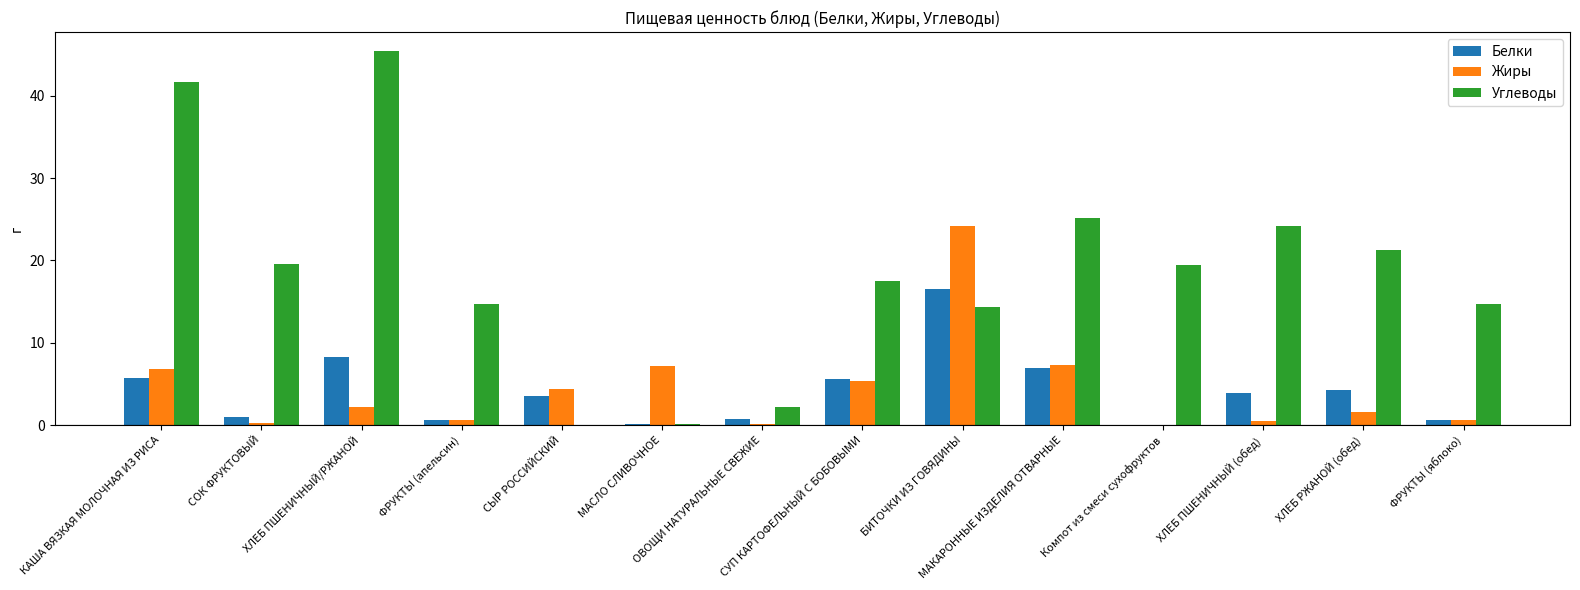

How many distinct data groups are displayed?

3